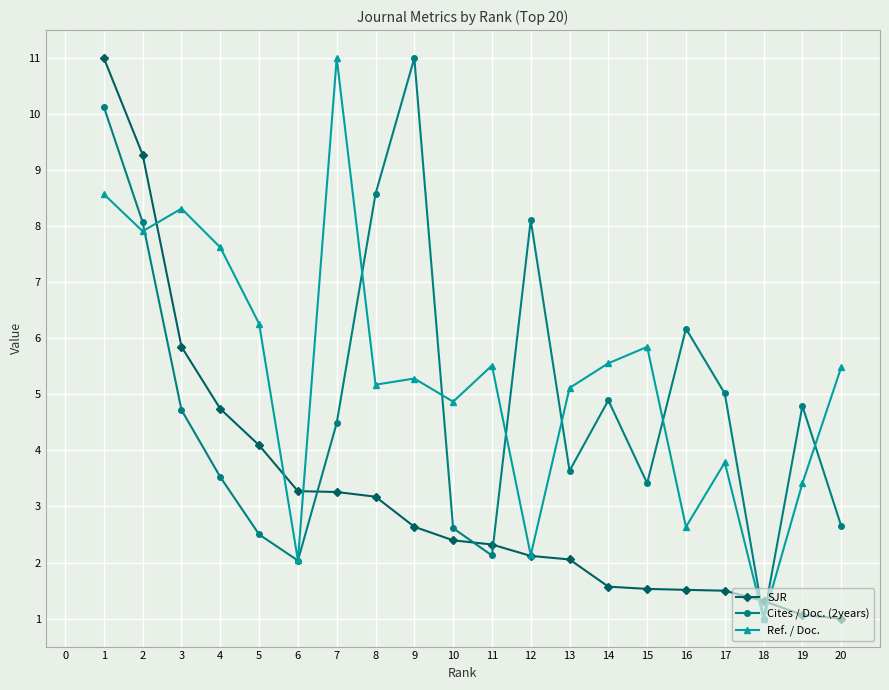

Rank the series by their average value, from lowest to highest.

SJR, Cites / Doc. (2years), Ref. / Doc.